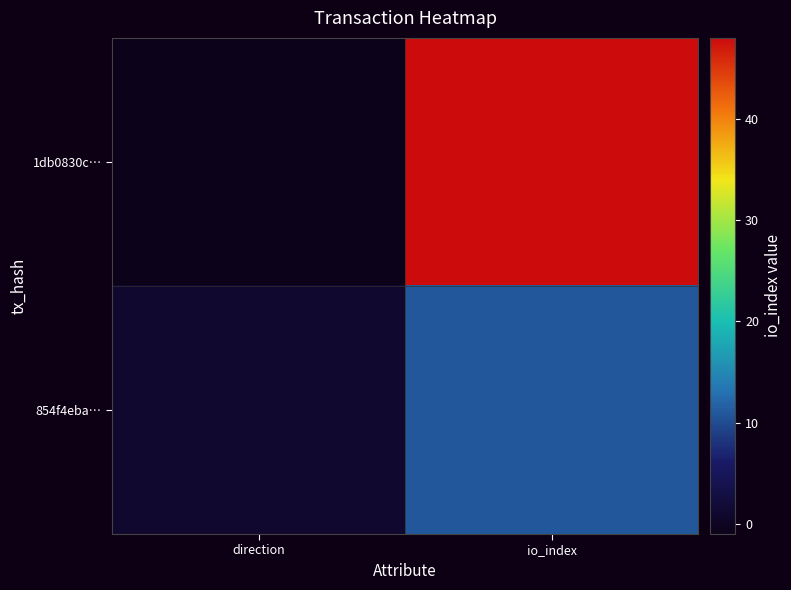

Between direction and io_index, which series saw the biggest shift?

1db0830c…